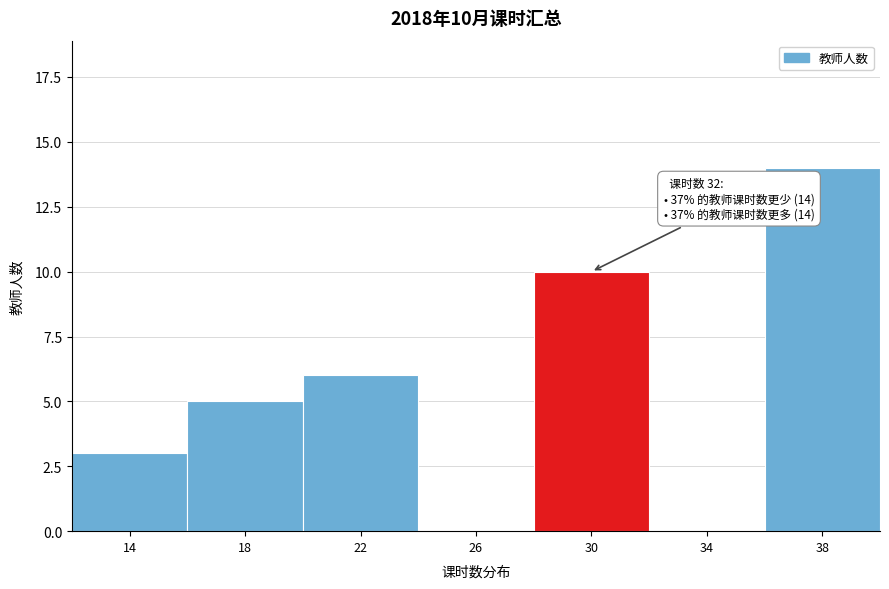

Reading left to right, list all the values displayed in this chart.

14=3	18=5	22=6	26=0	30=10	34=0	38=14